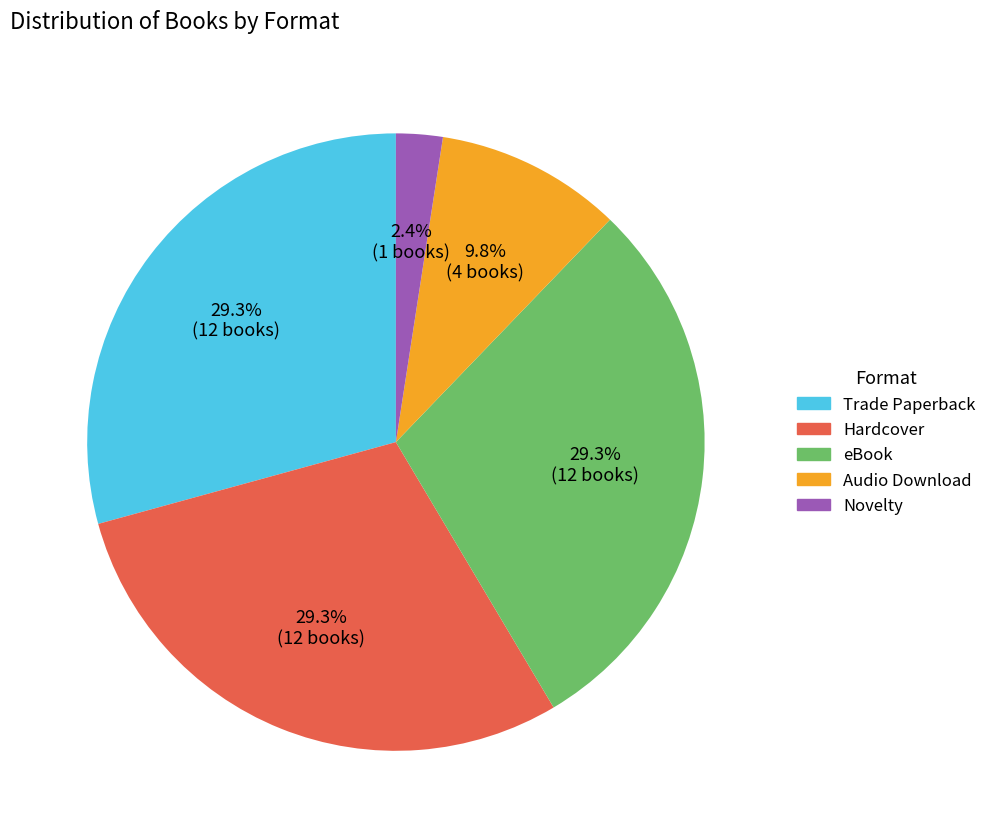

To the nearest percent, what portion does Audio Download represent?

10%